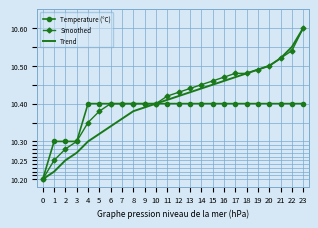

The Trend series shows 15.5 at 15. True or false?

False